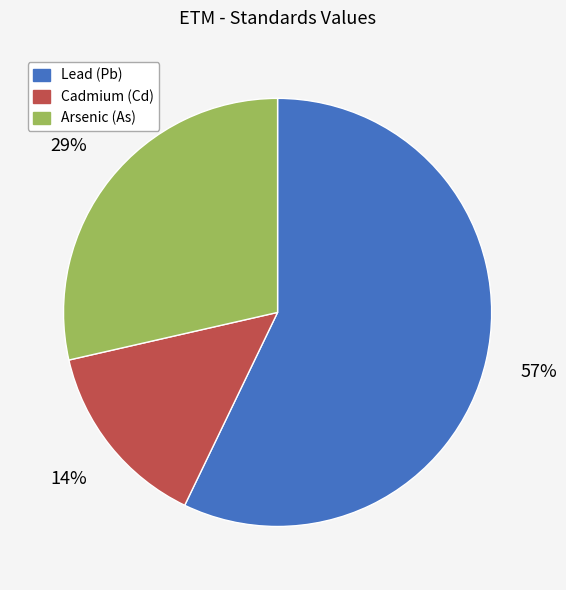

Rank the categories by value from highest to lowest.

Lead (Pb), Arsenic (As), Cadmium (Cd)